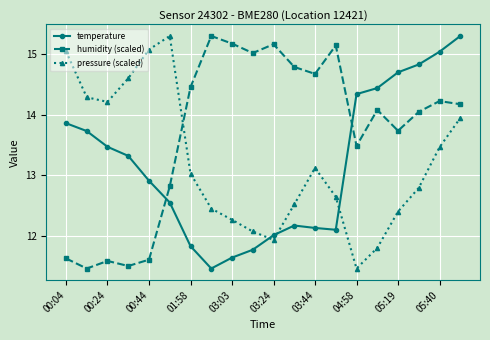

What is the highest value of the humidity (scaled) series?

15.3